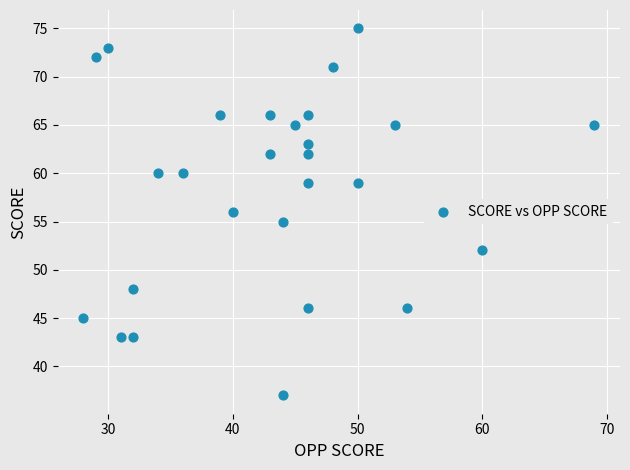

What is the range of Y values (max minus min)?

38